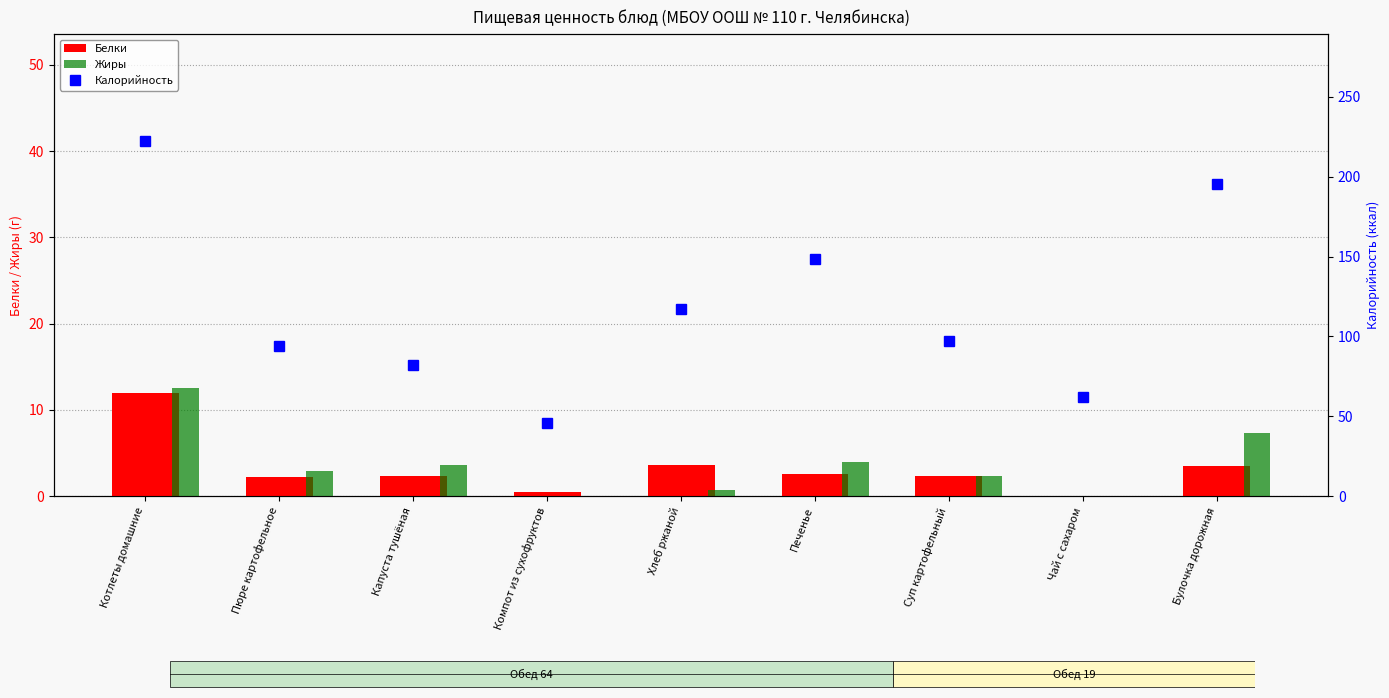

Which series has the largest total across all categories?

Калорийность